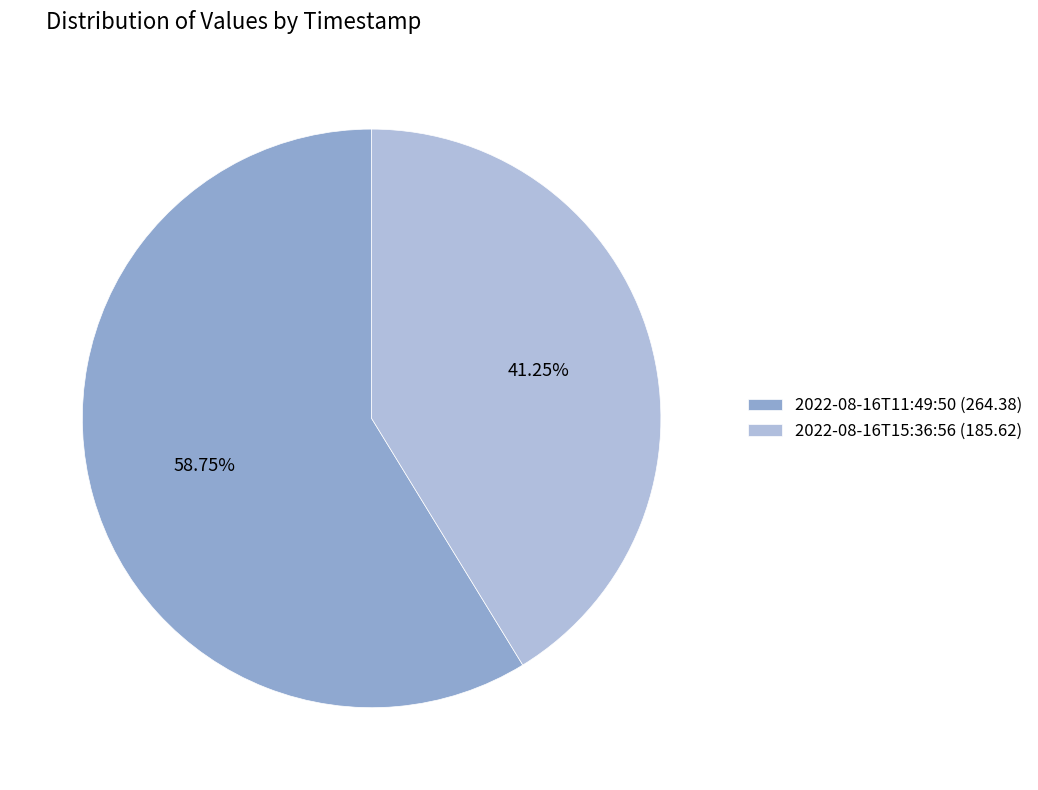

To the nearest percent, what is the average slice percentage?

50%